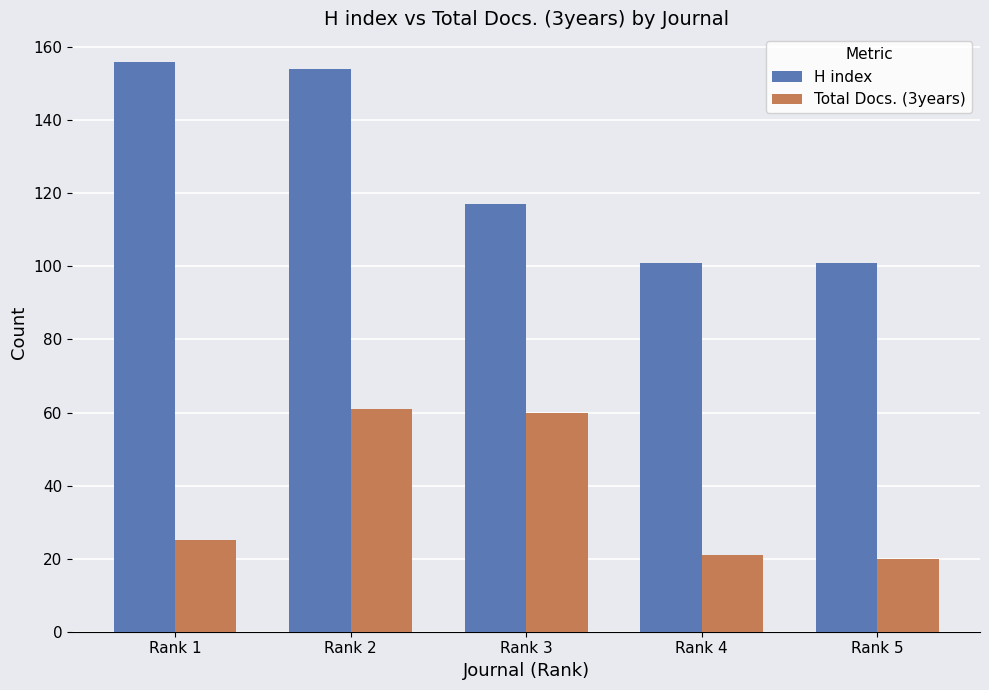

How many distinct data groups are displayed?

2